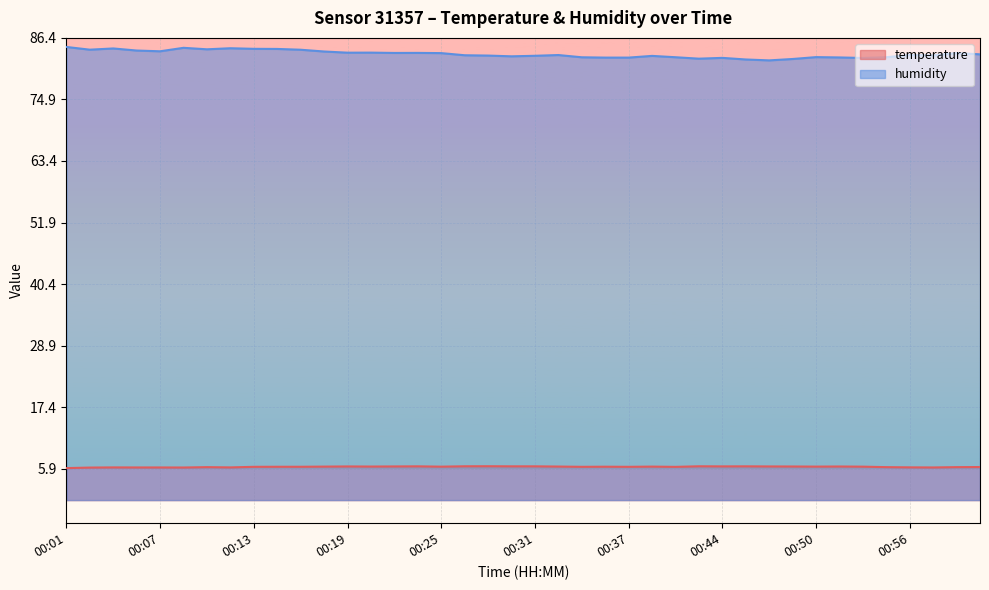

What position from the right is 00:48?

9